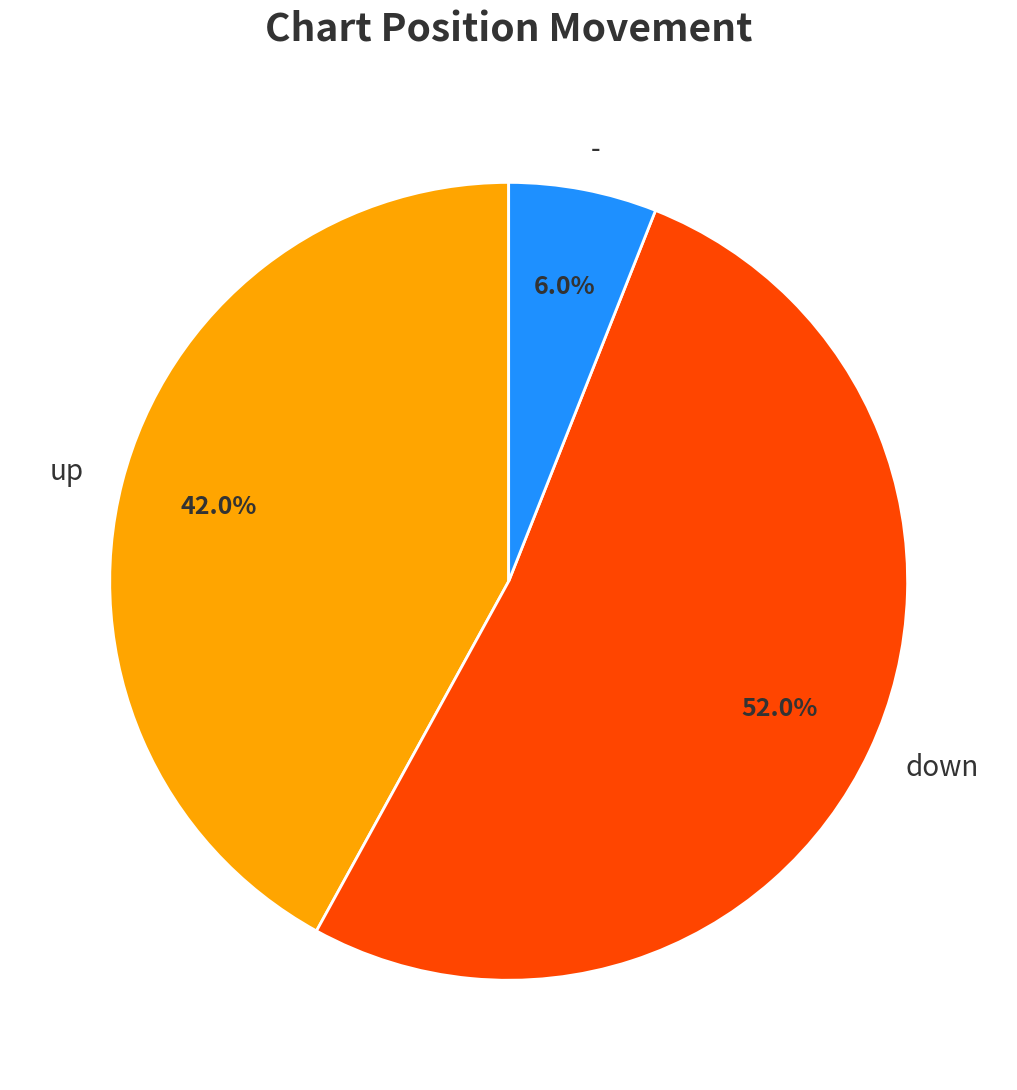

Is there a majority slice in this chart?

Yes